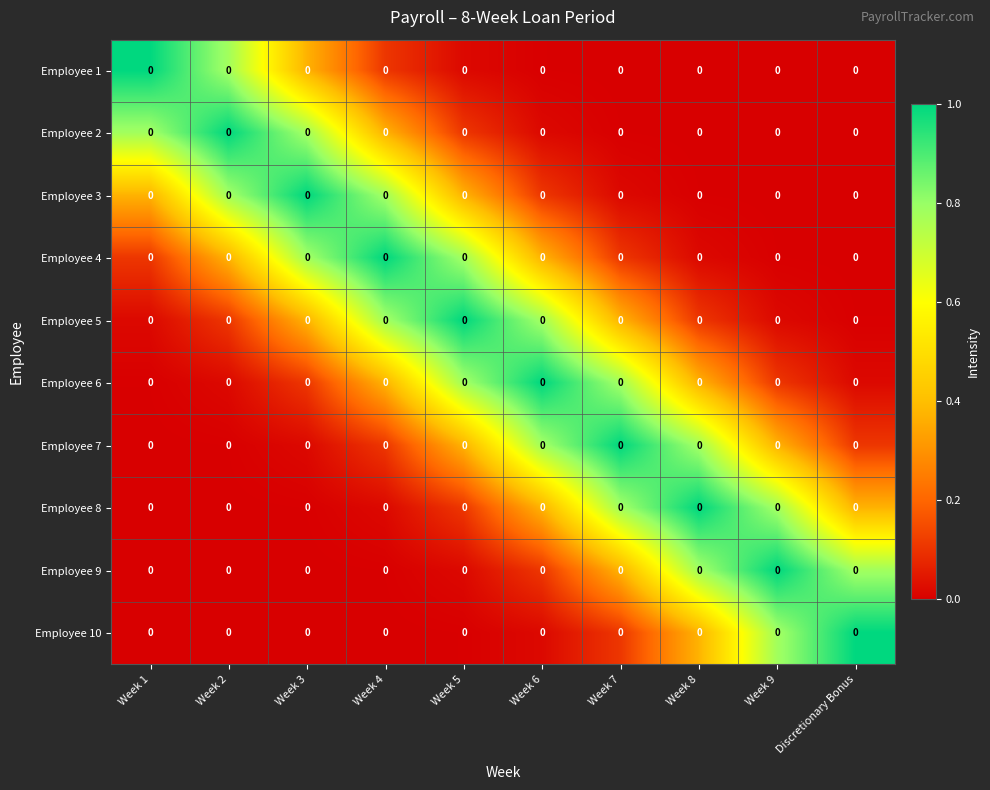

At which label does Employee 8 reach its minimum?

Week 1